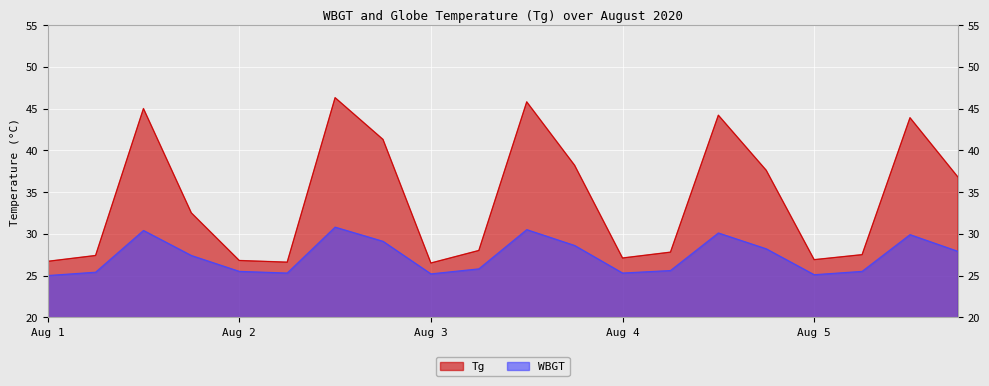

What are all the series names shown in the legend?

Tg, WBGT